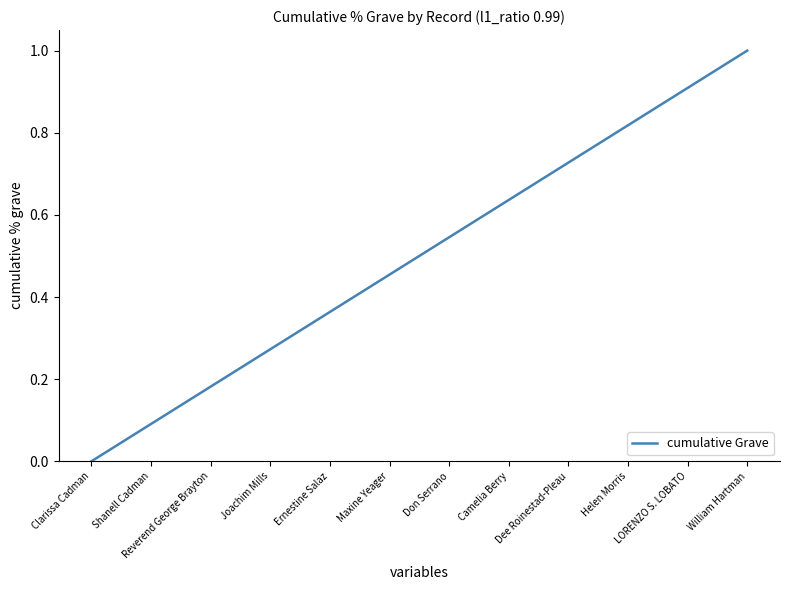

Is it true that the value at Shanell Cadman is 0.2?

False